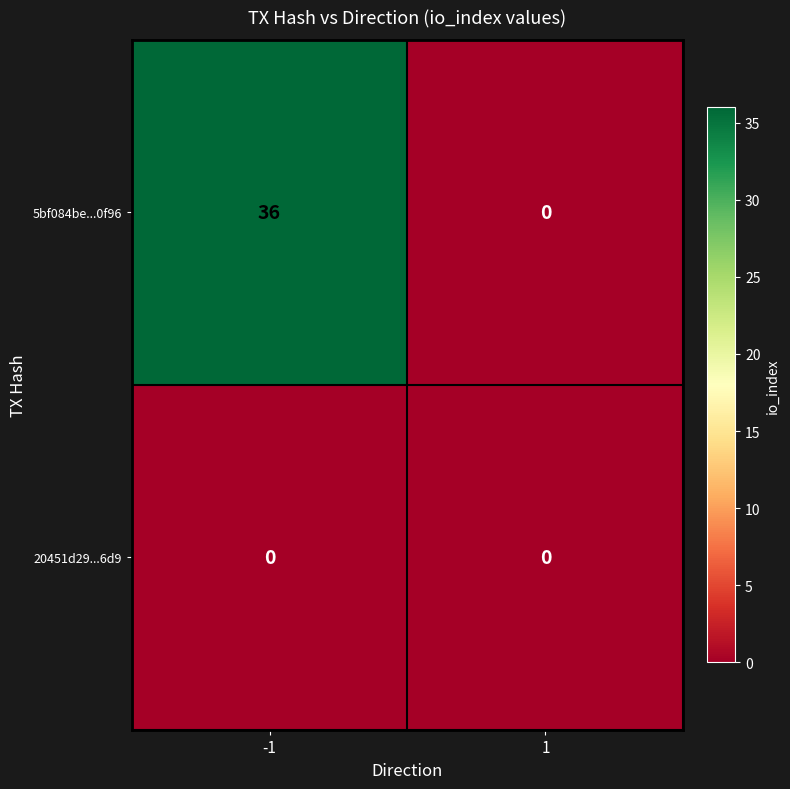

What is the greatest value displayed?

36